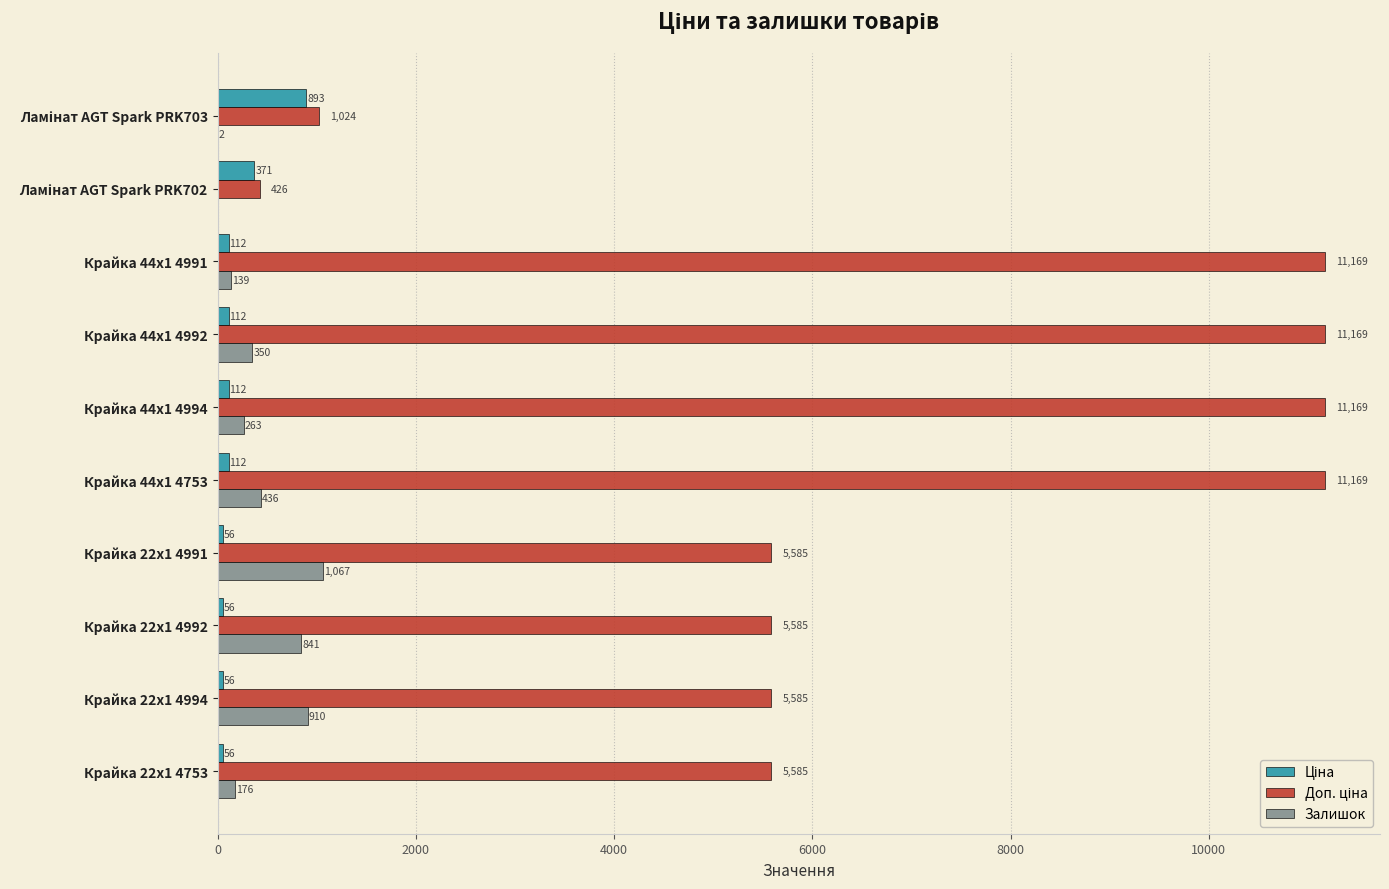

How many series are shown in this chart?

3